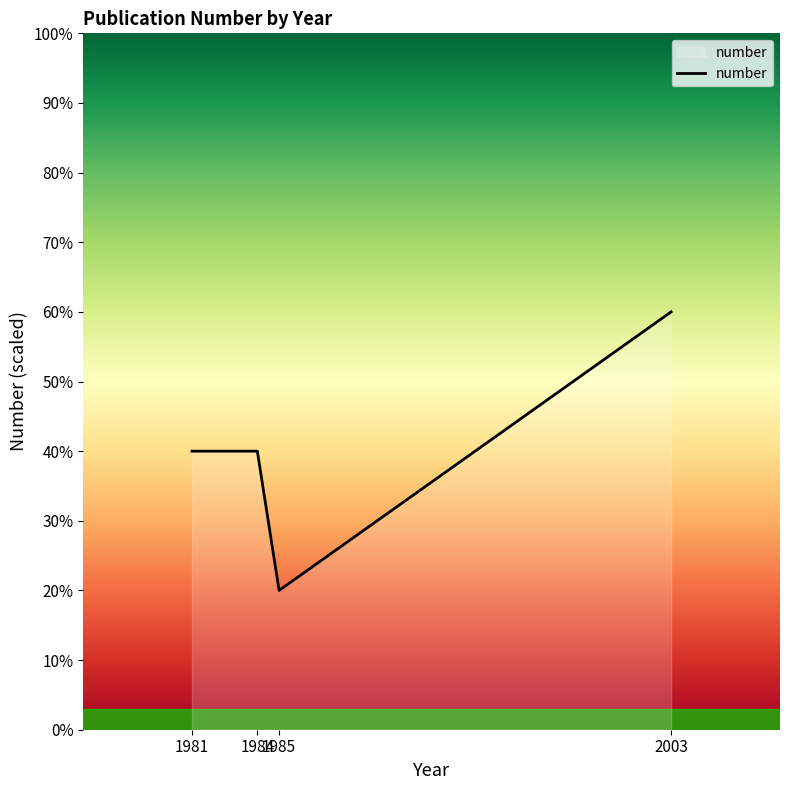

What is the average value?

40